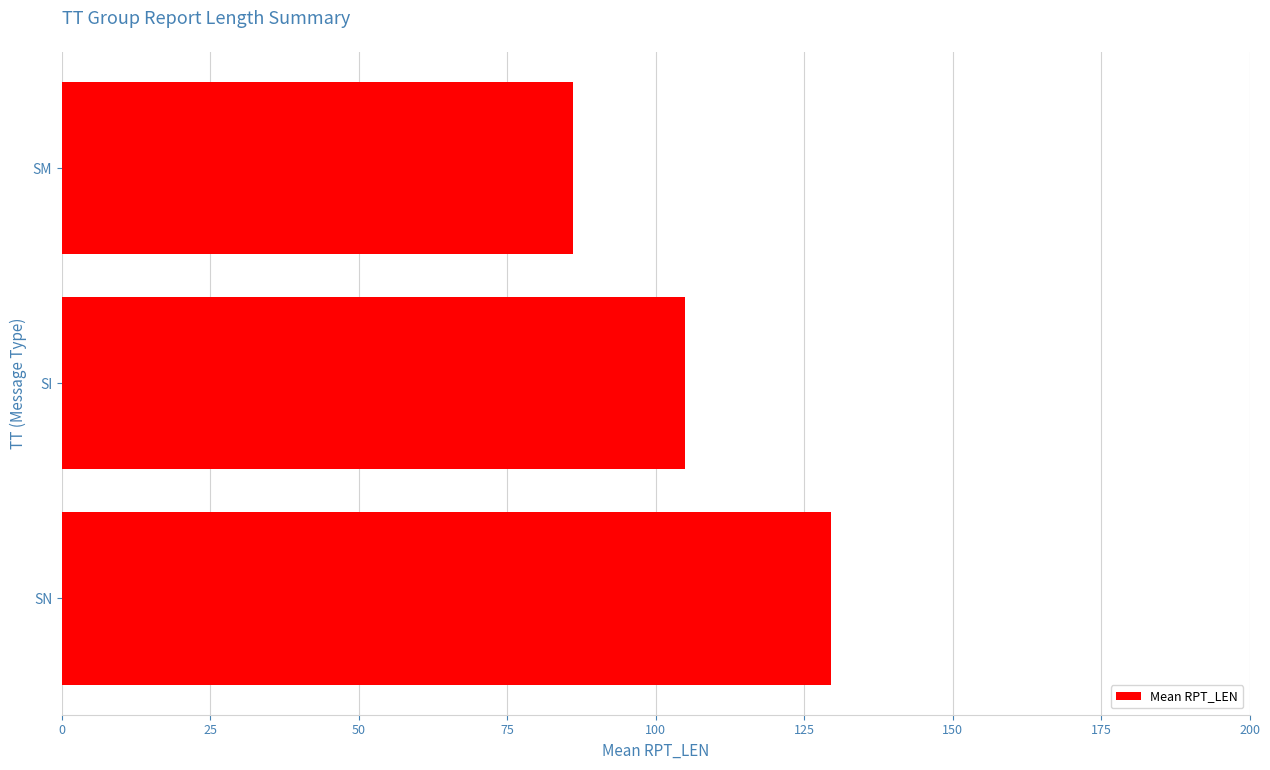

Which has a higher value, SI or SM?

SI